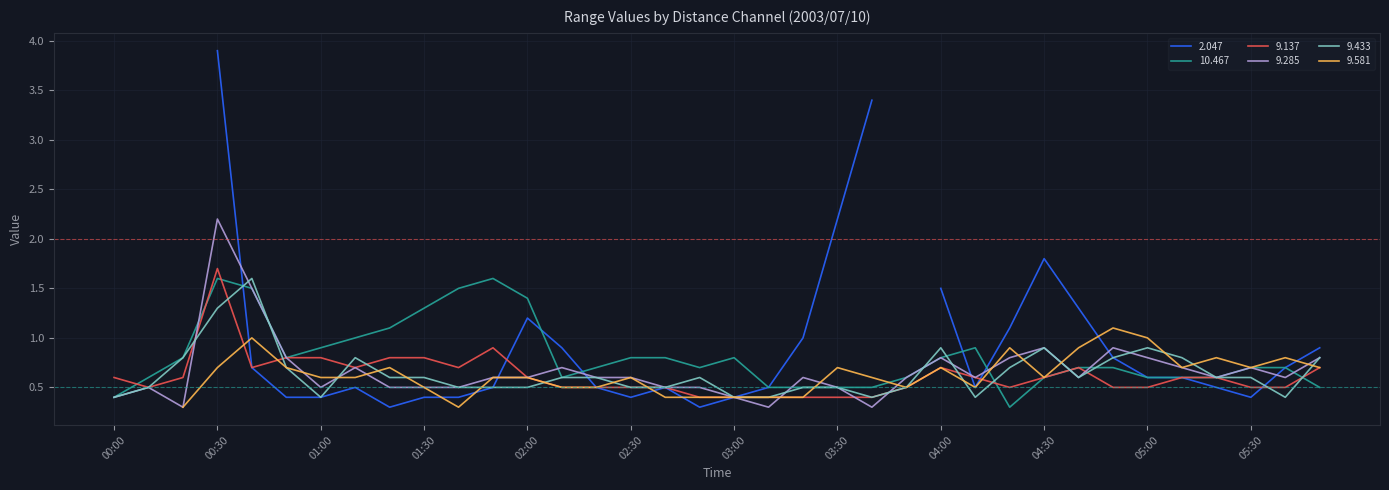

Is it true that 9.285 equals 0.3 at 04:40?

False